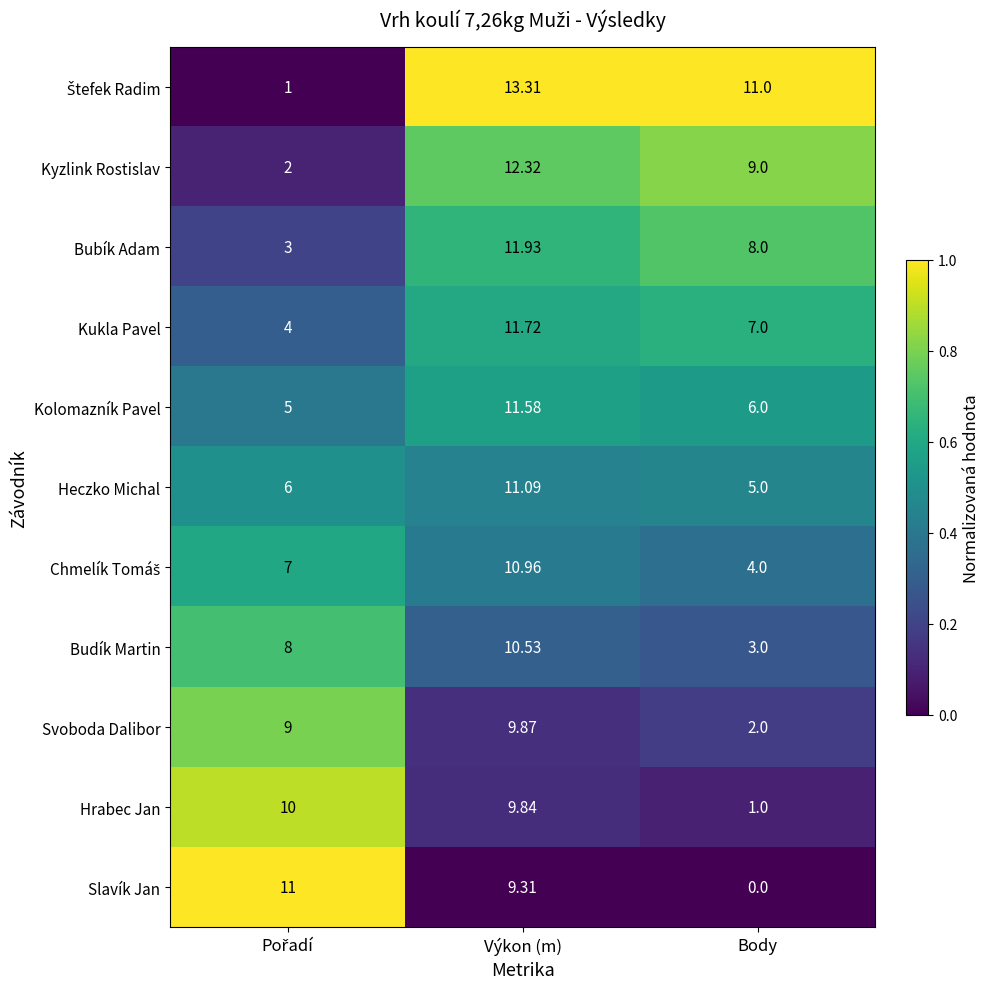

At which label does Heczko Michal reach its minimum?

Body